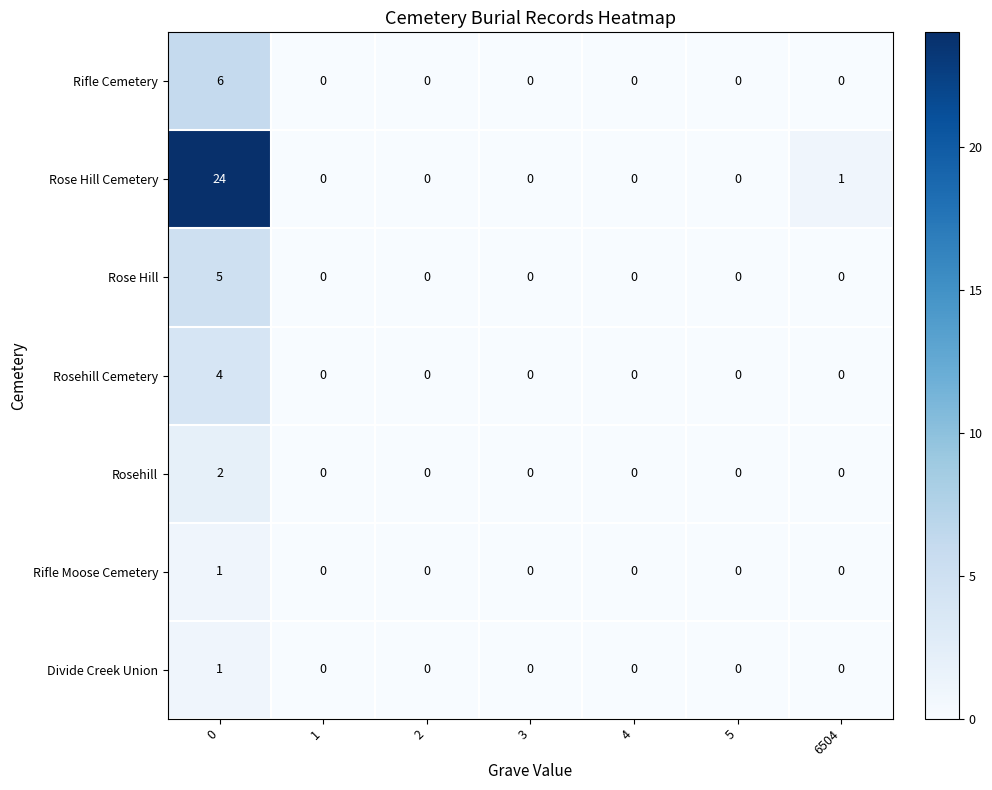

The value of Rifle Moose Cemetery at 2 is 0. True or false?

True